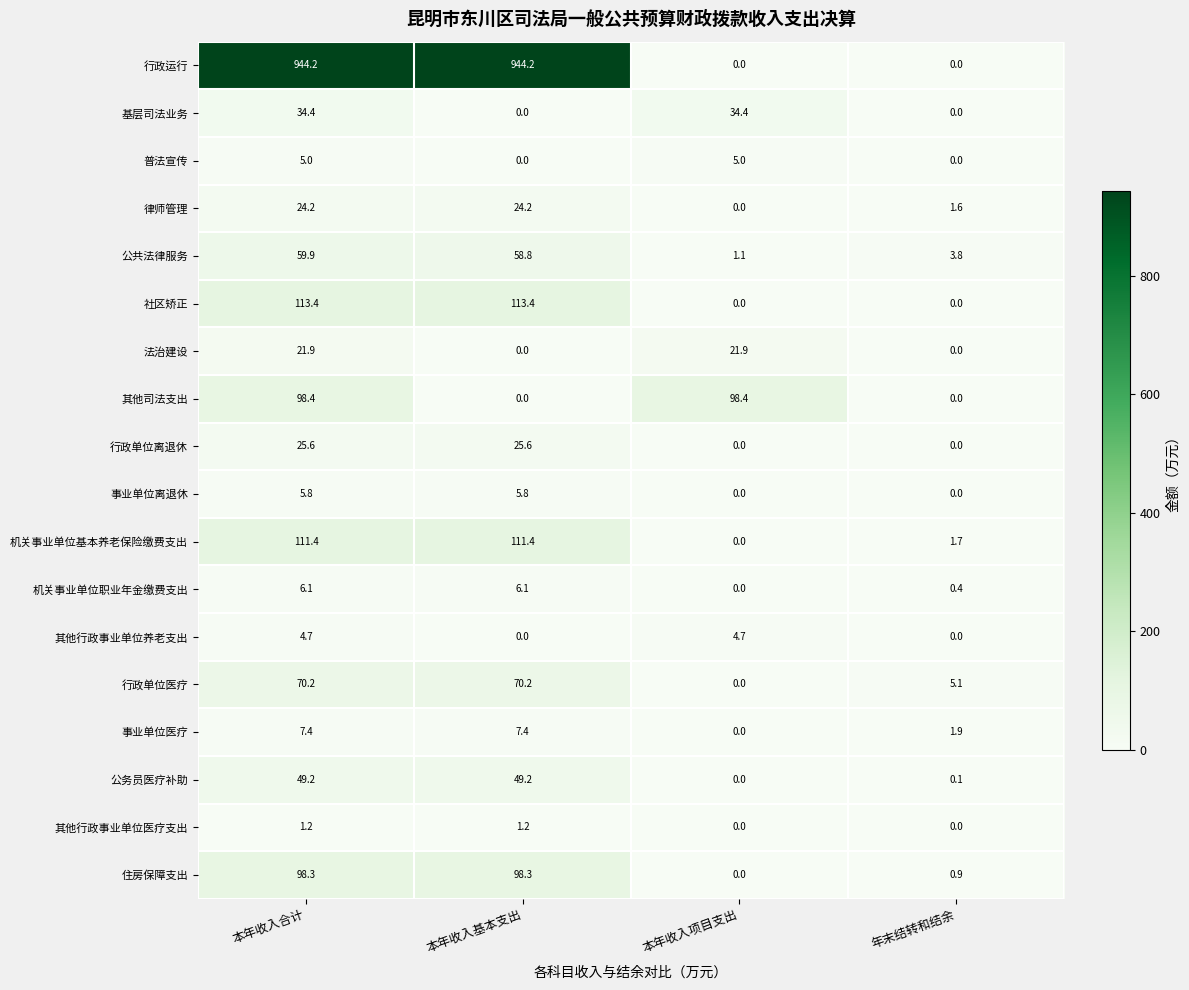

What is the maximum value shown in the chart?

944.2